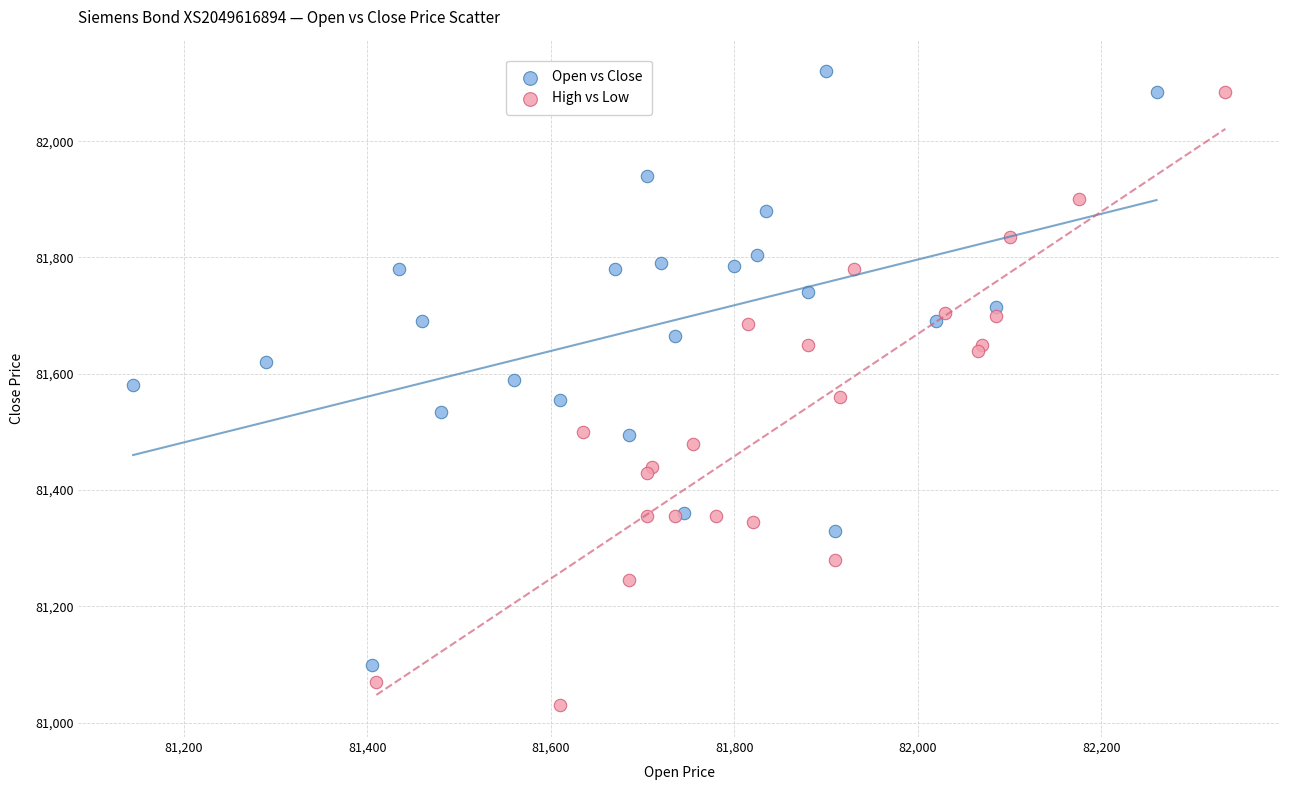

Which series reaches the minimum Y coordinate?

High vs Low